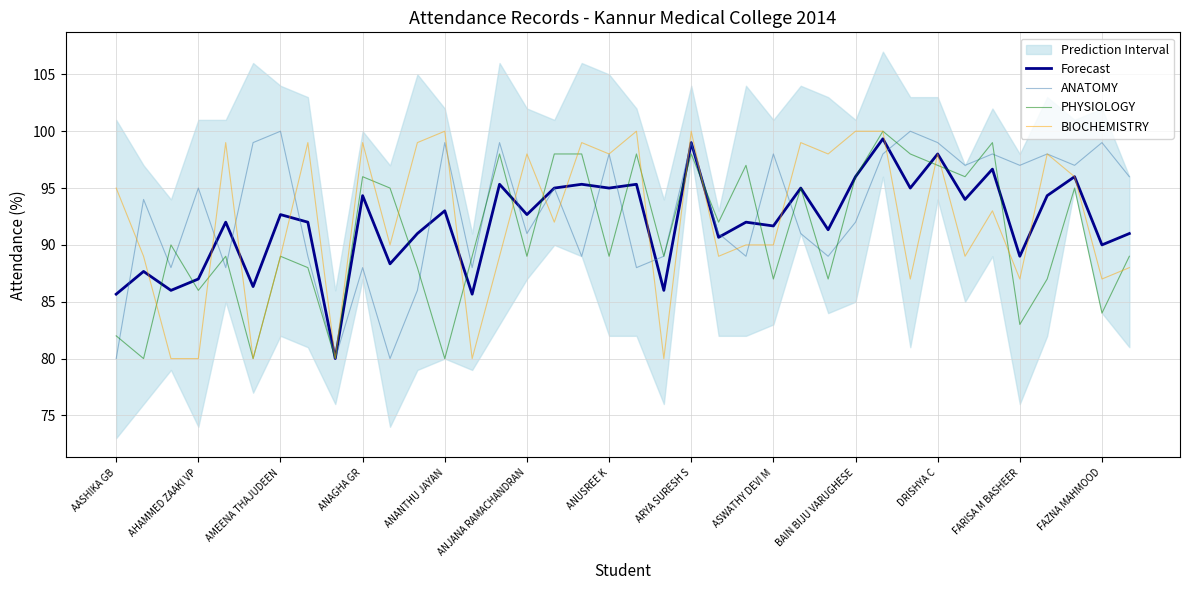

Which category has the highest value in the Forecast series?

28